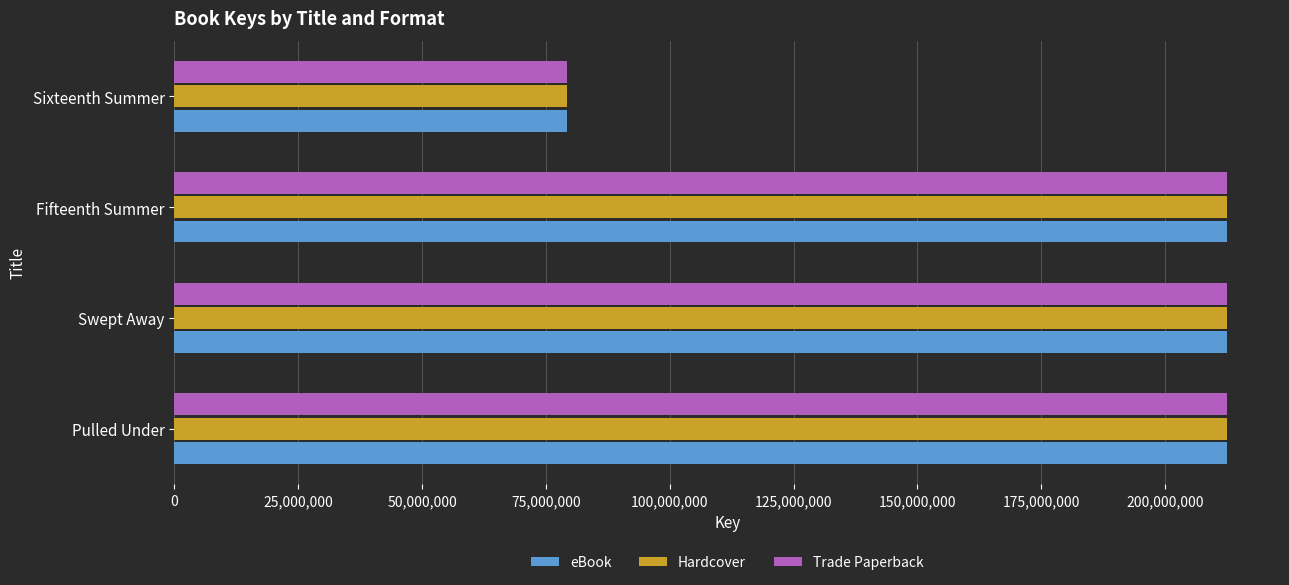

Read the eBook value at Fifteenth Summer.

212550328